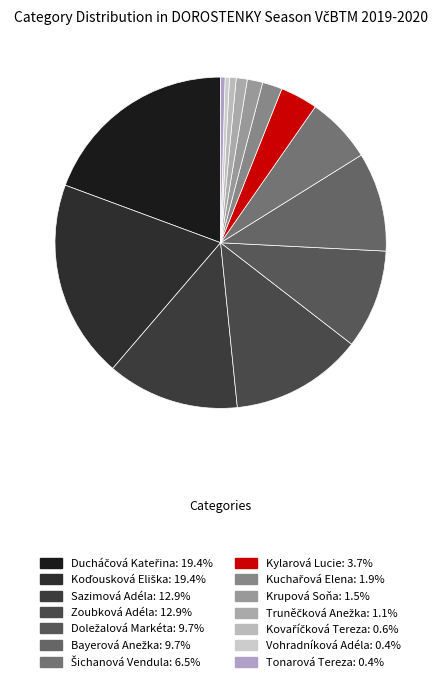

How many segments does this pie chart have?

14